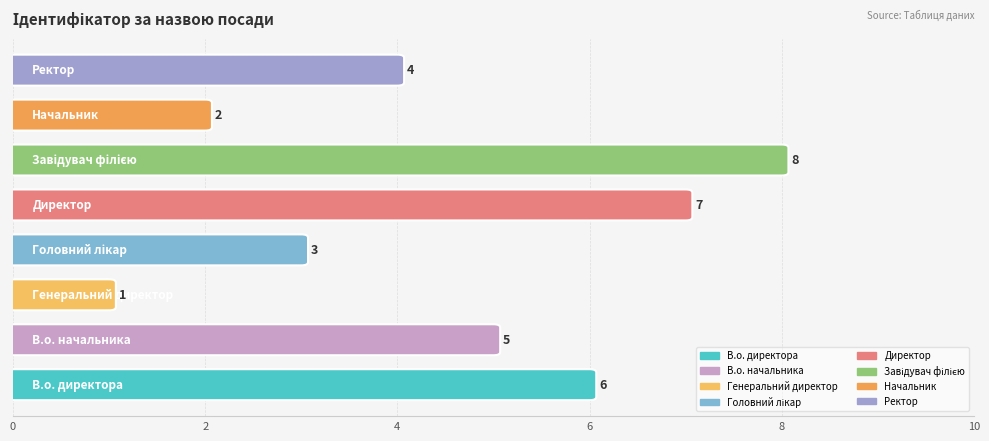

How many bars are there in total?

8